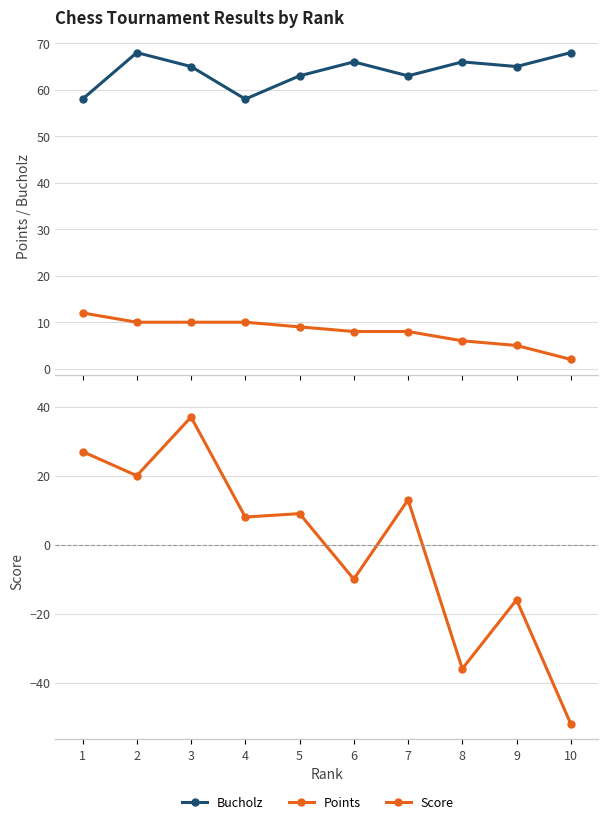

Where is Bucholz nearest to the value 63?

5